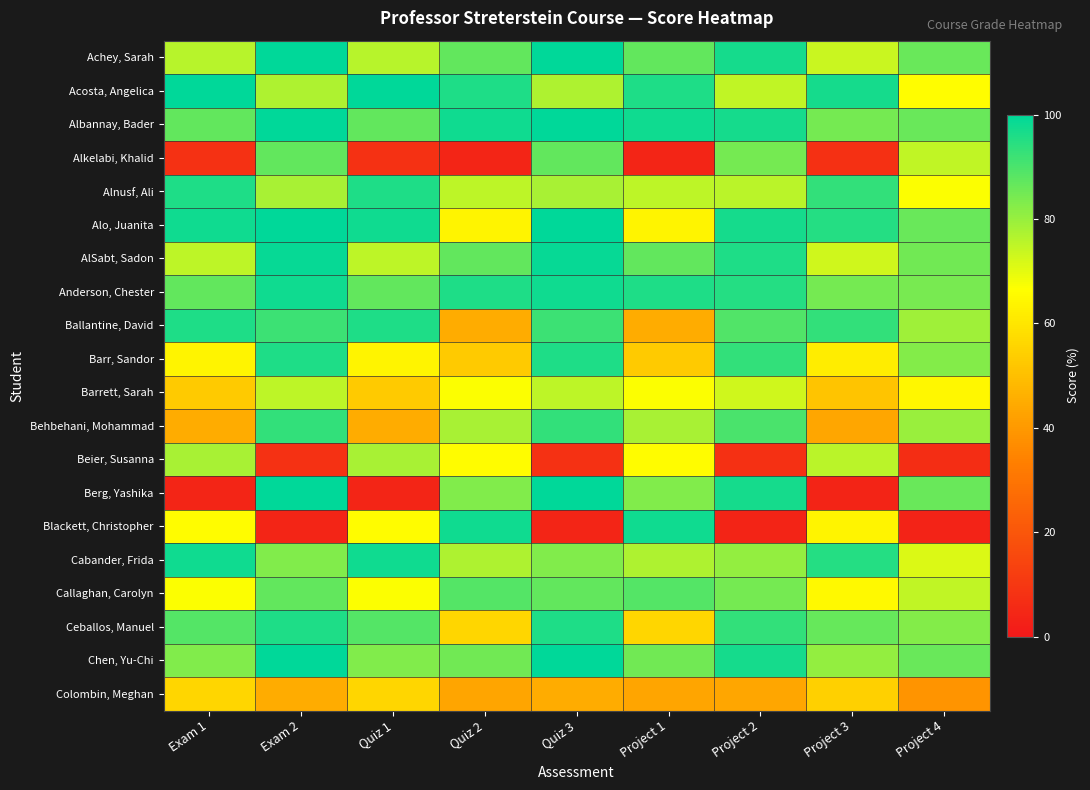

At how many categories does at least one series exceed 24?

9